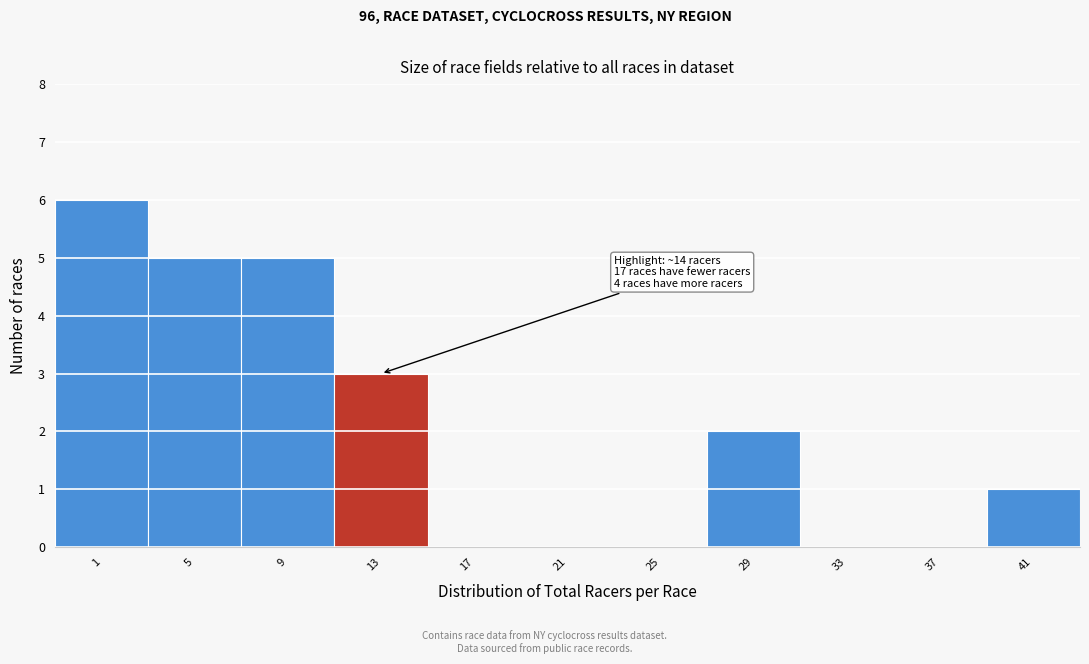

Reading right to left, list all the values displayed in this chart.

41=1	37=0	33=0	29=2	25=0	21=0	17=0	13=3	9=5	5=5	1=6